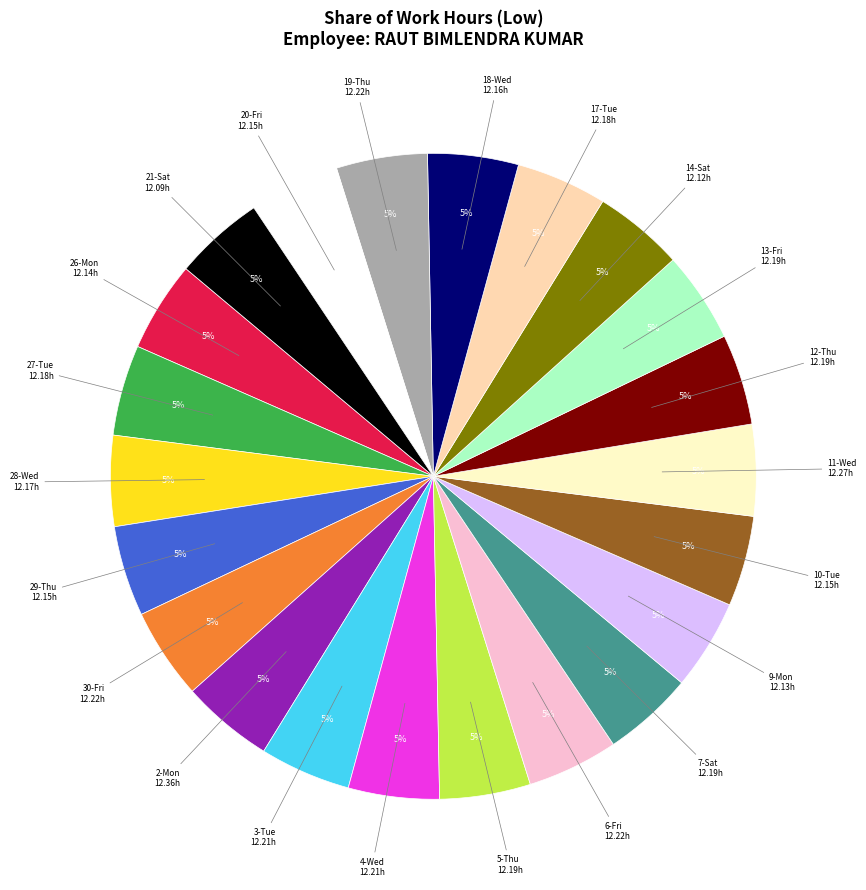

To the nearest percent, what is the average slice percentage?

5%